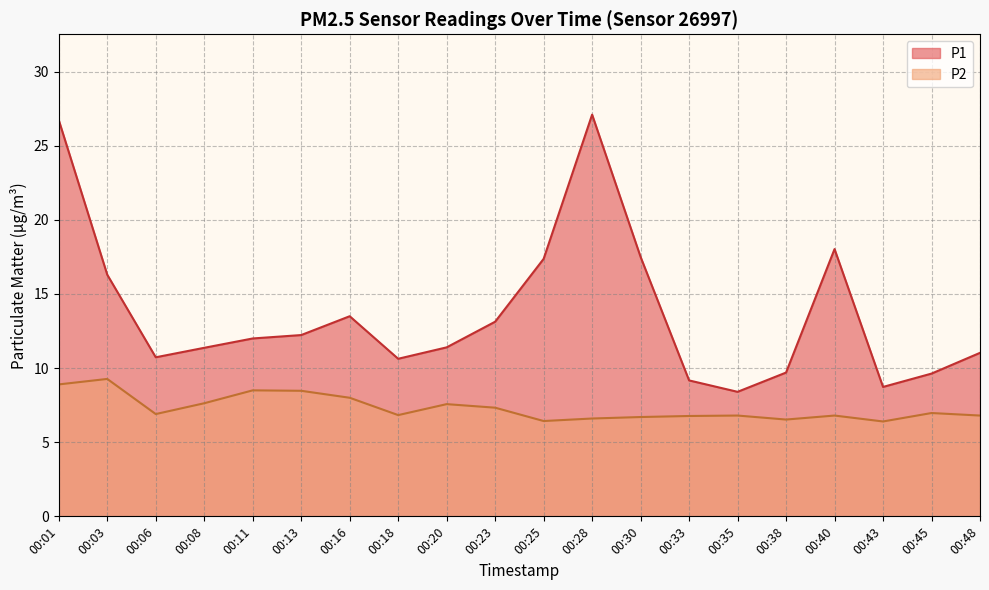

True or false: P1 and P2 intersect in this chart.

False